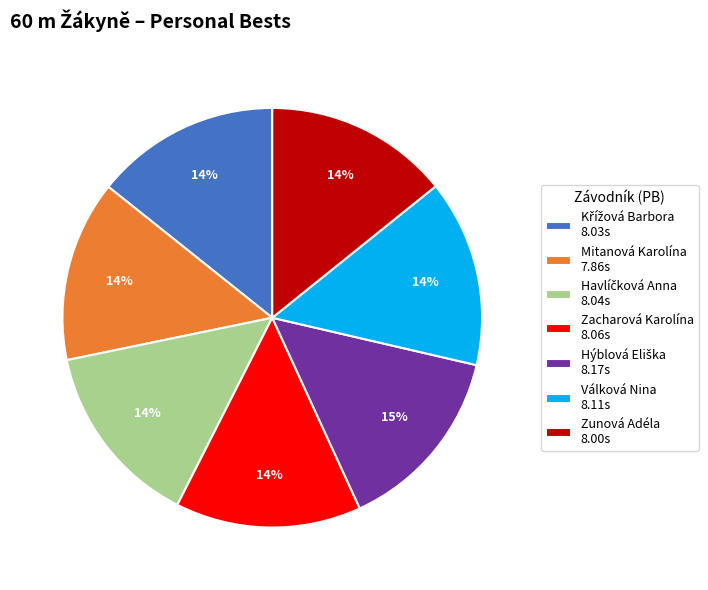

To the nearest percent, what is the average slice percentage?

14%